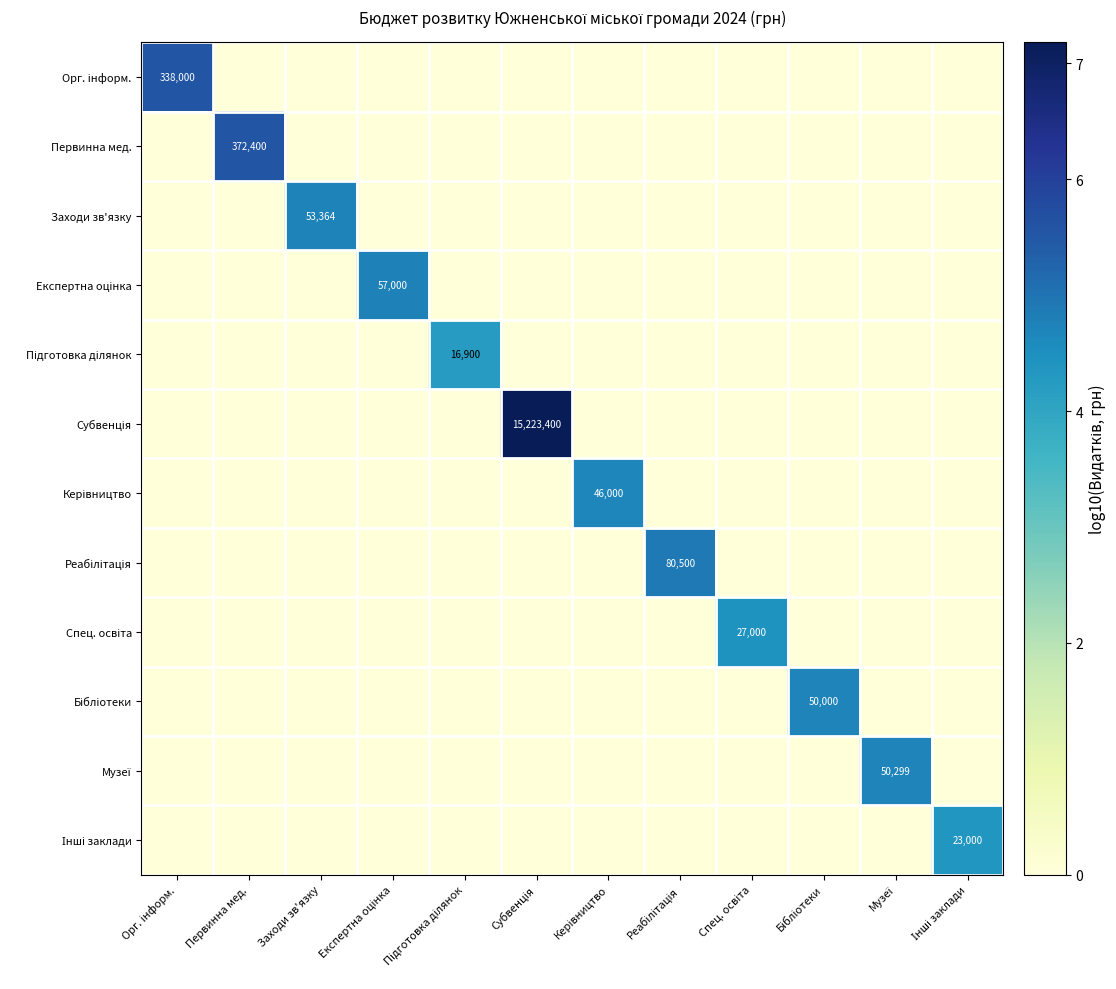

True or false: Первинна мед. has a value of 372400 at Первинна мед..

True